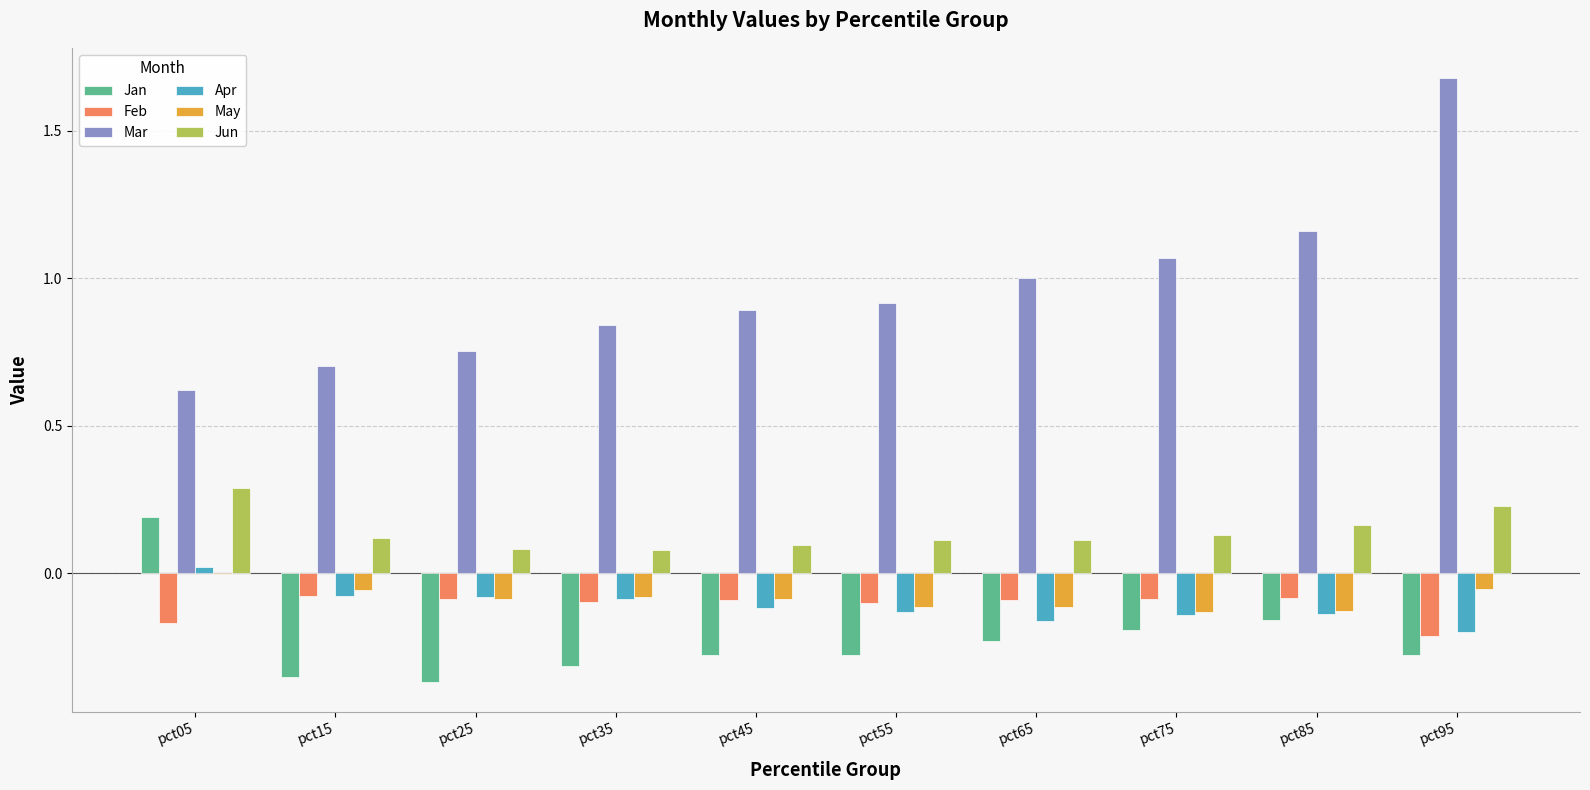

Between pct05 and pct25, which series saw the biggest shift?

Jan